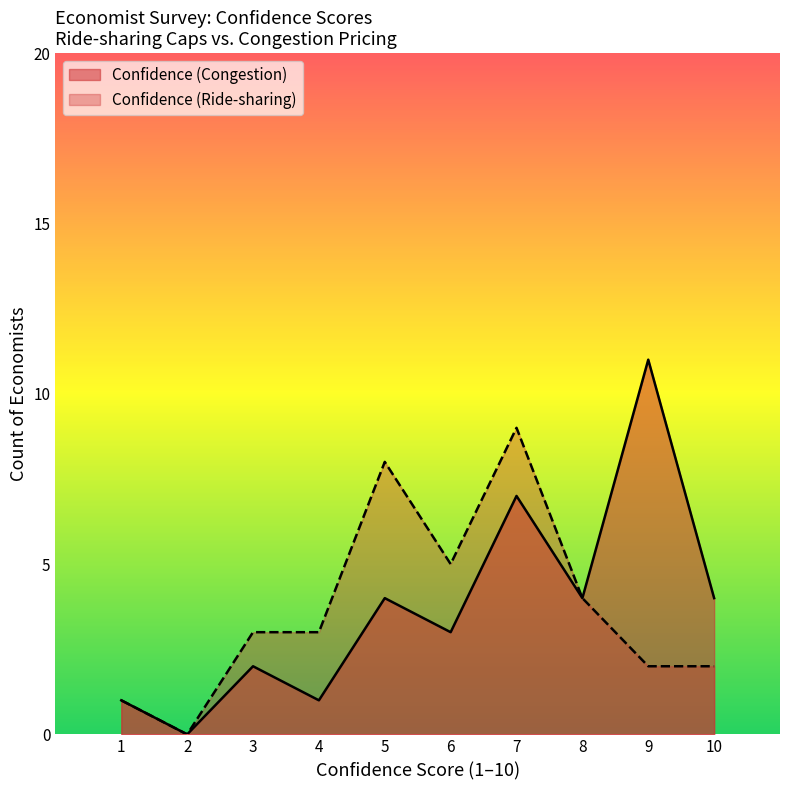

Rank the series by their maximum value, from highest to lowest.

Confidence (Congestion), Confidence (Ride-sharing)